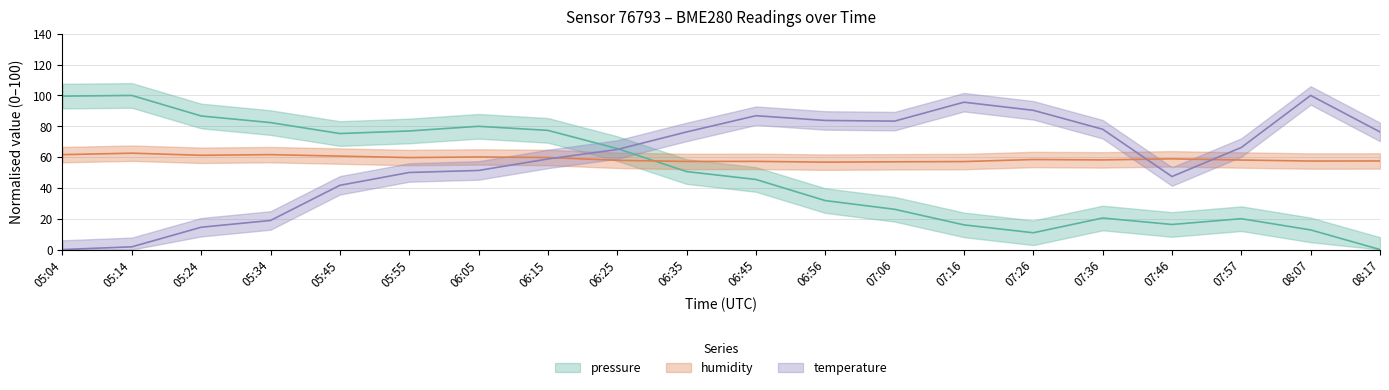

Rank the series by their maximum value, from lowest to highest.

humidity, pressure, temperature